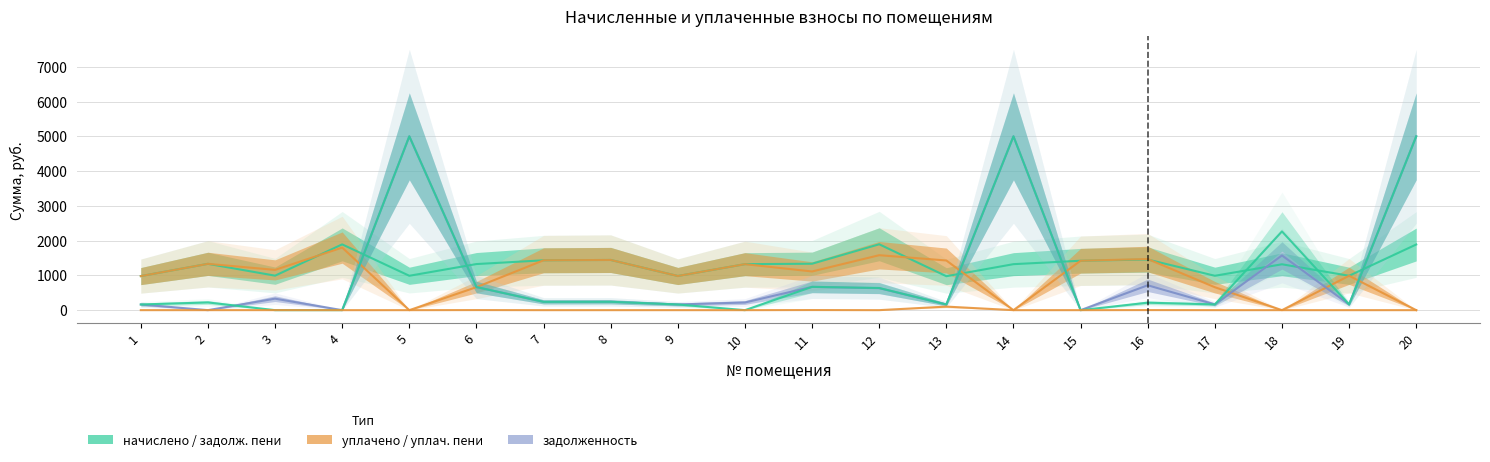

Does the chart display data point markers on the line(s)?

No